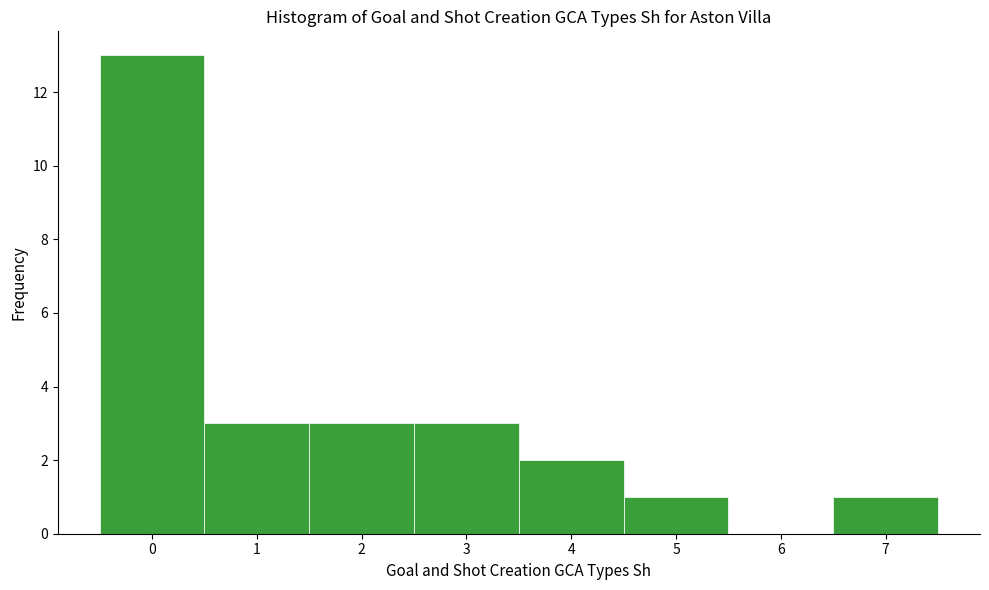

Which range on the x-axis has the tallest bar?

-0.5 to 0.5